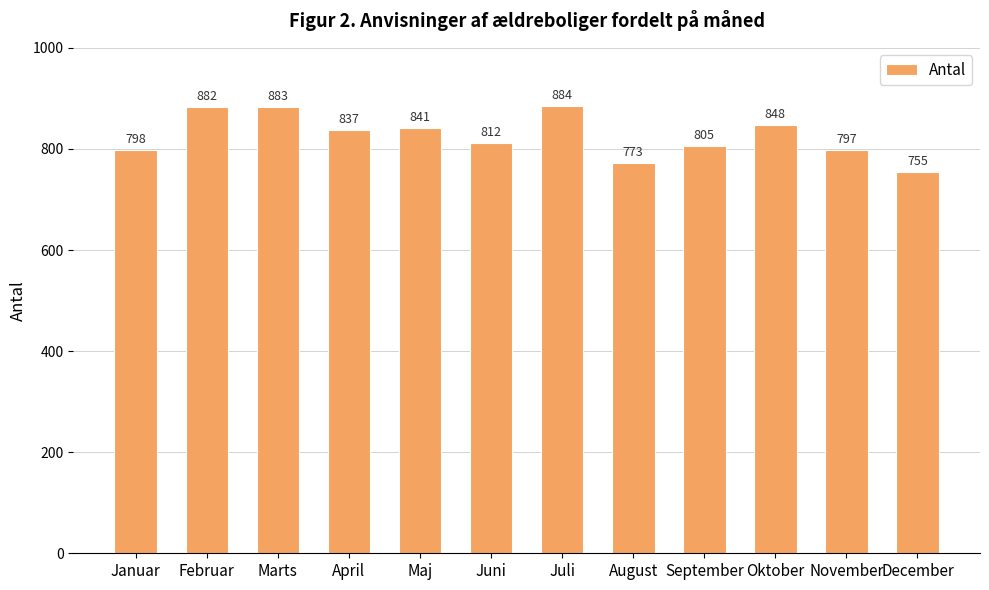

Where does the data first go above 837?

Februar